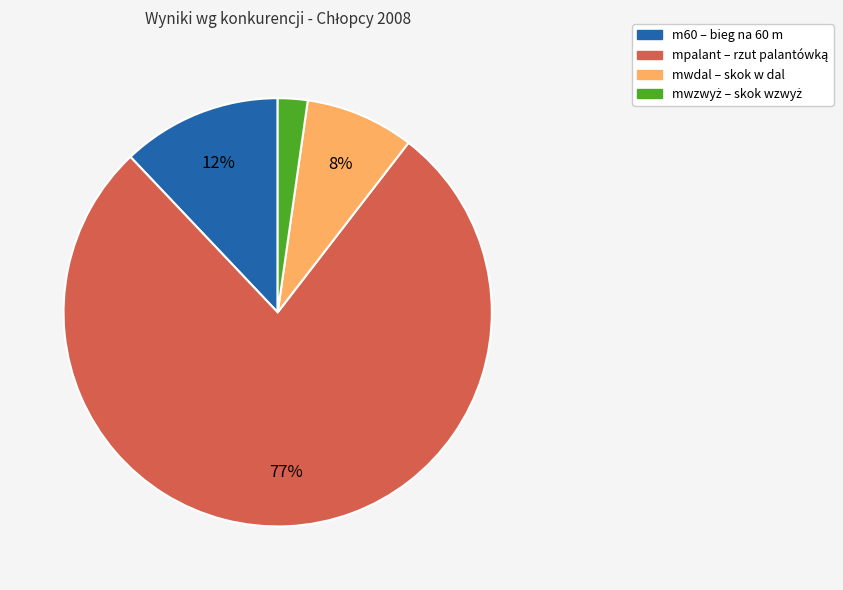

Which slice is the largest?

mpalant